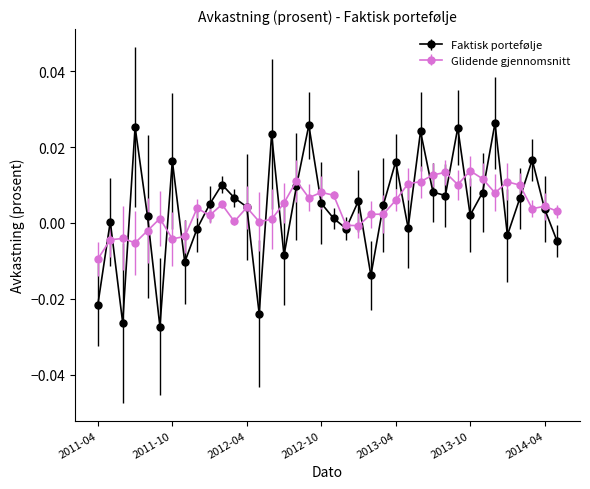

Which series has the largest range (max minus min)?

Faktisk portefølje